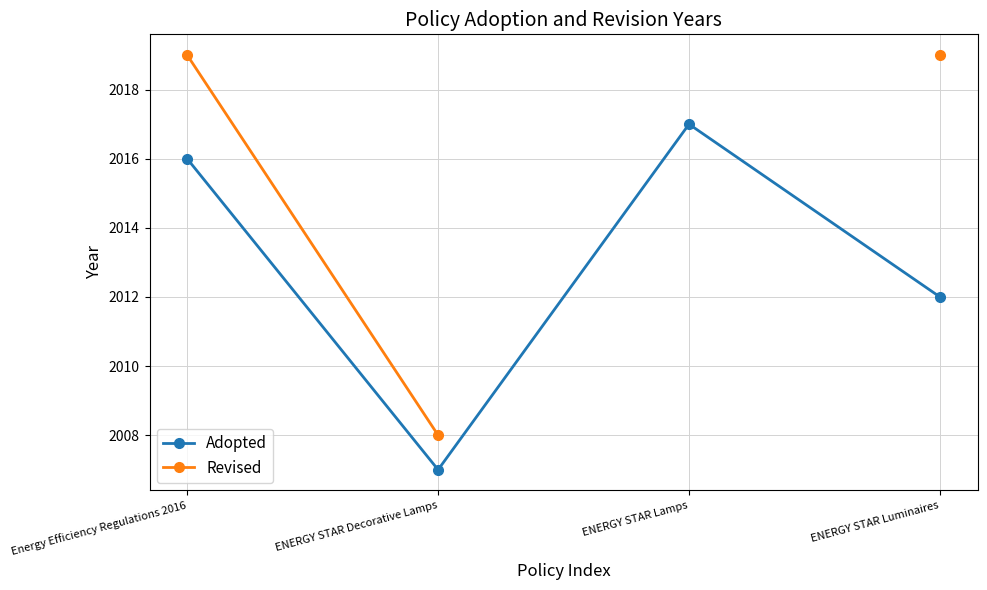

True or false: Adopted and Revised intersect in this chart.

False